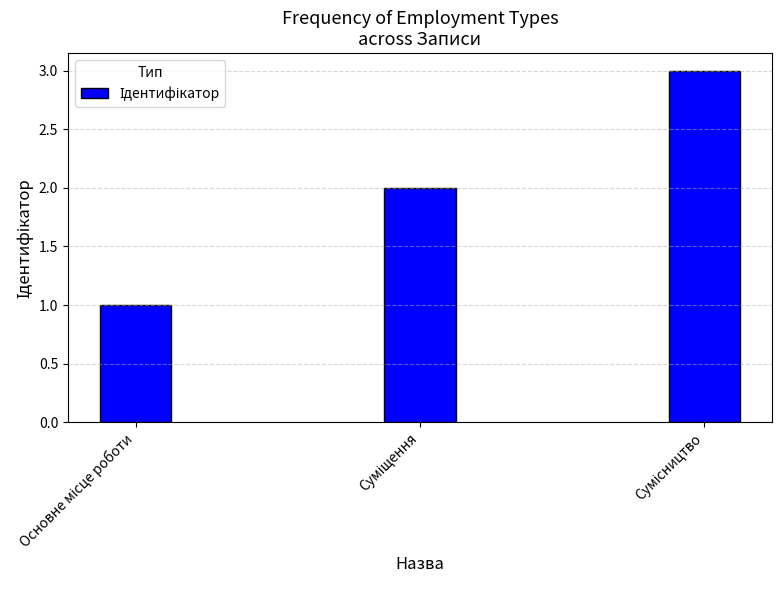

What is the average value?

2